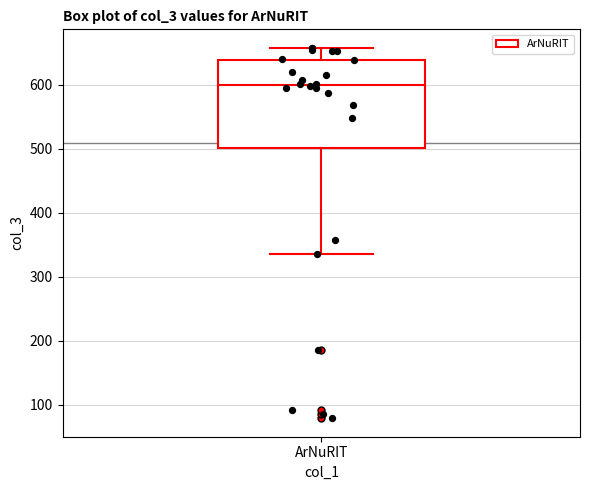

Where is the upper edge of the box for ArNuRIT on the y-axis? The values are not printed on the chart, so give them approximately, as read against the axis.

640